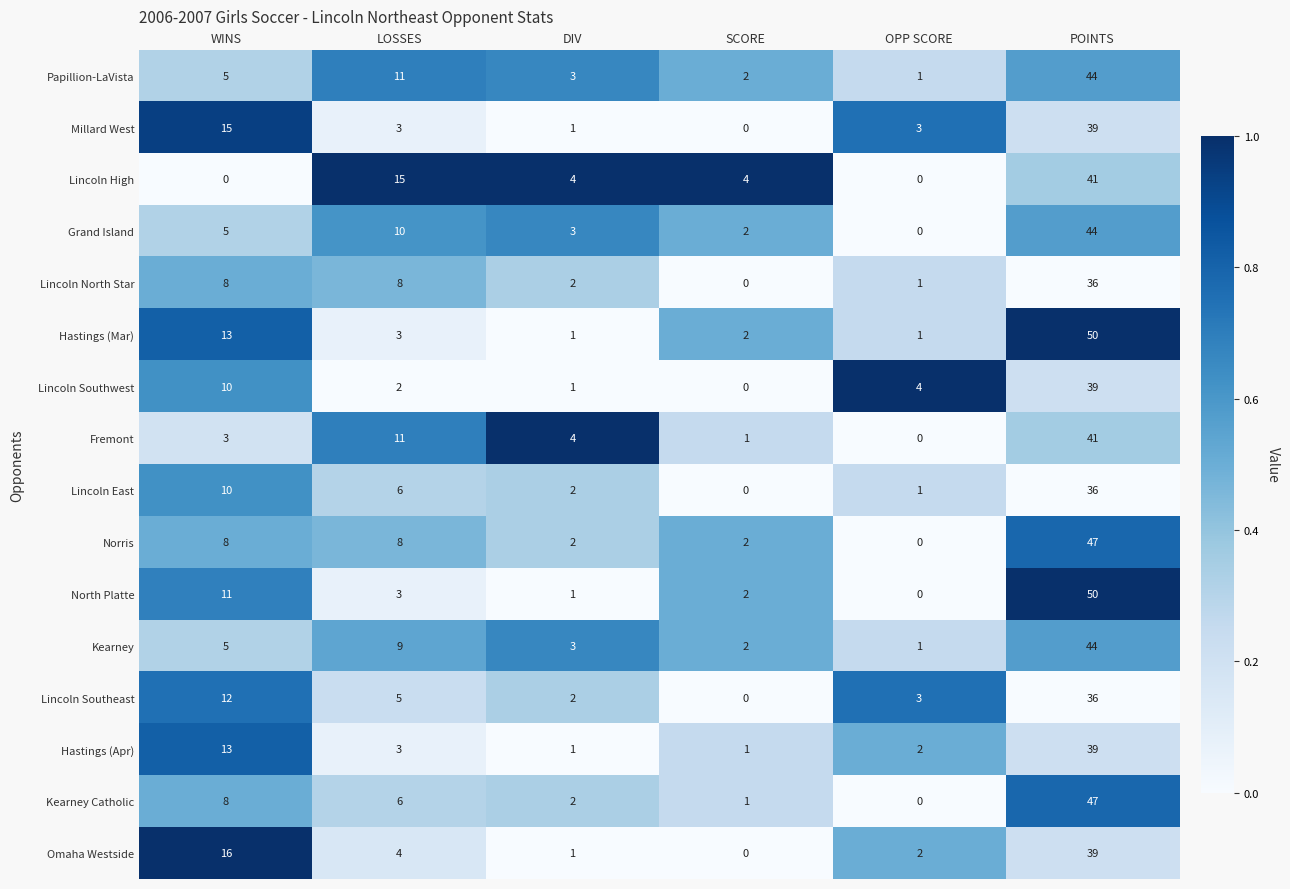

Rank the categories by North Platte value from highest to lowest.

POINTS, WINS, LOSSES, SCORE, DIV, OPP SCORE